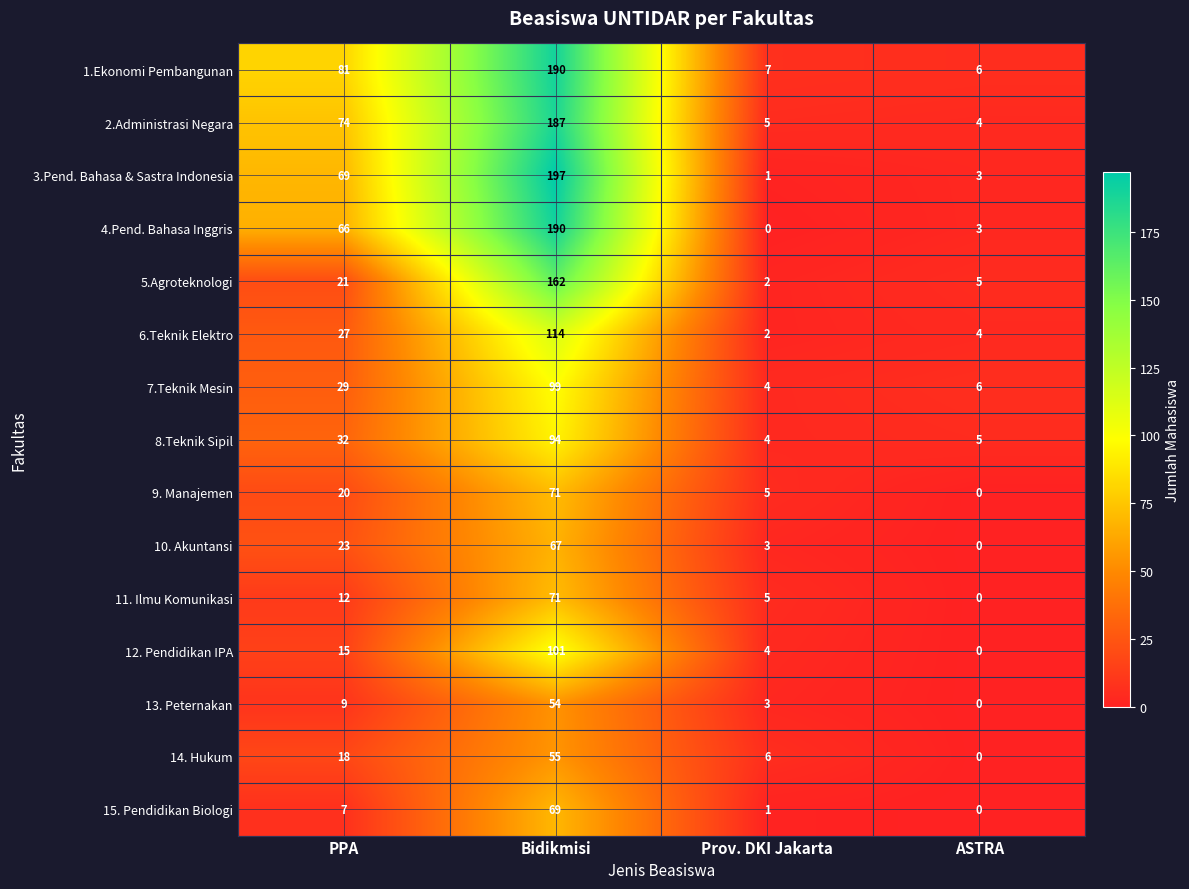

What is the sum of the 6.Teknik Elektro values at Bidikmisi and Prov. DKI Jakarta?

116